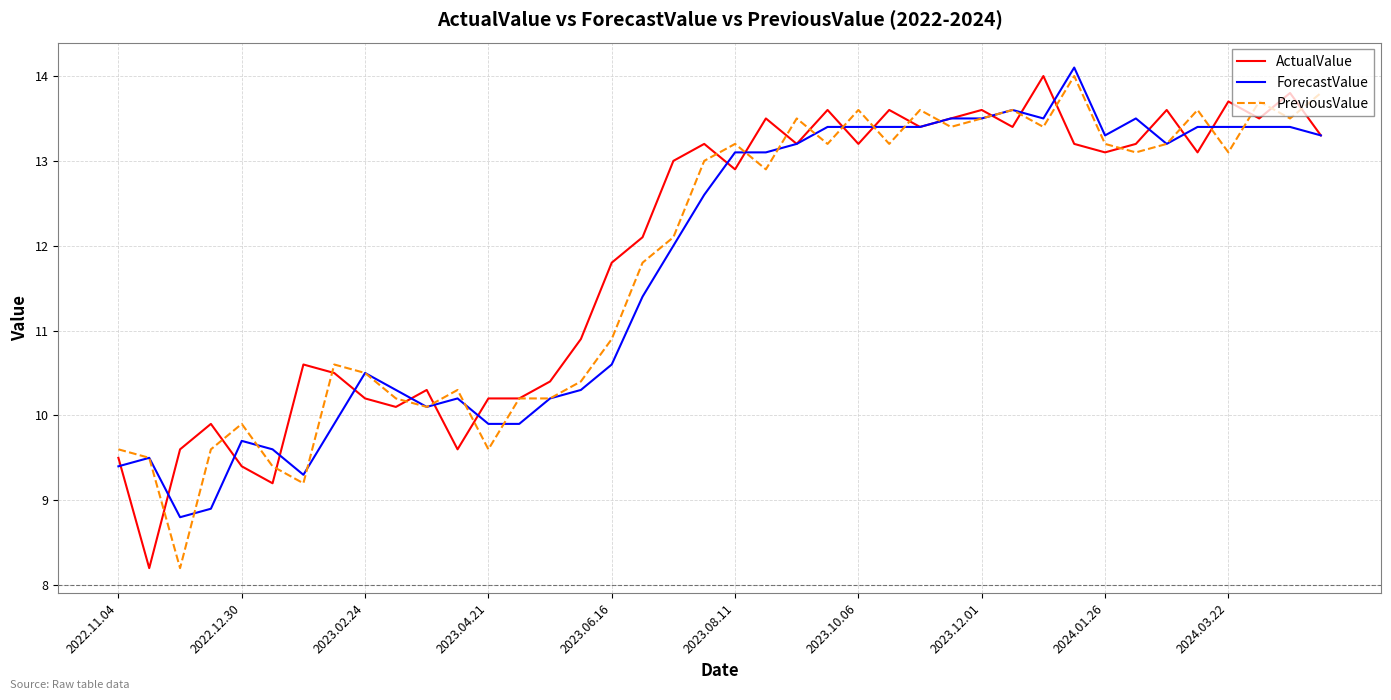

What is the smallest value displayed?

8.2